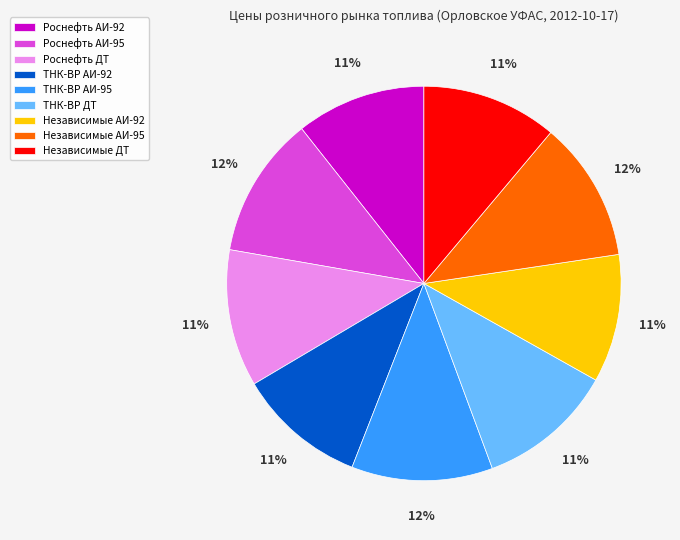

Is the sum of ТНК-ВР ДТ and Независимые АИ-92 greater than half?

No